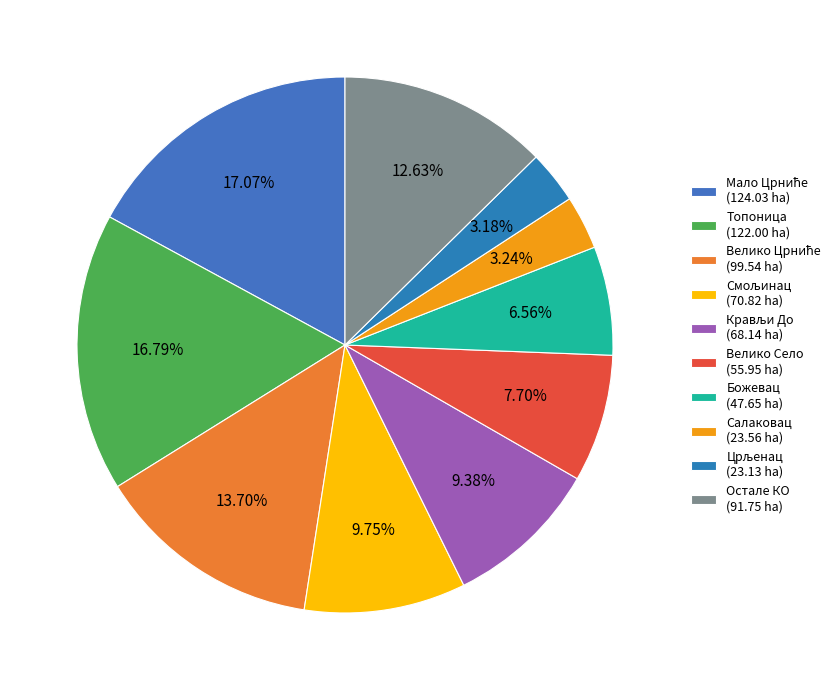

How many segments does this pie chart have?

10